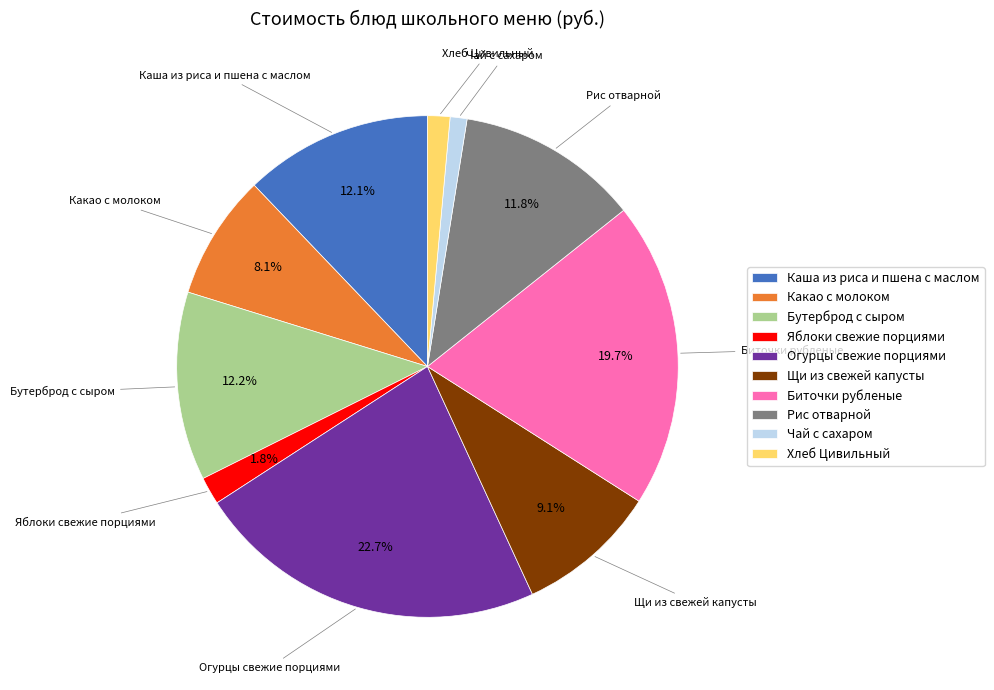

True or false: Хлеб Цивильный accounts for 11% of the total.

False